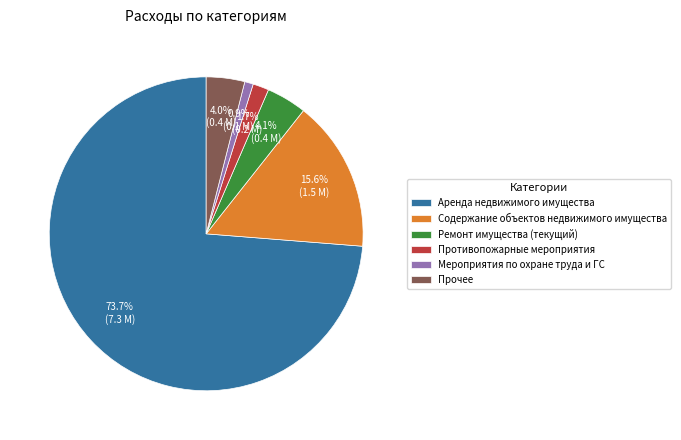

To the nearest percent, what percentage of the pie is Аренда недвижимого имущества?

74%